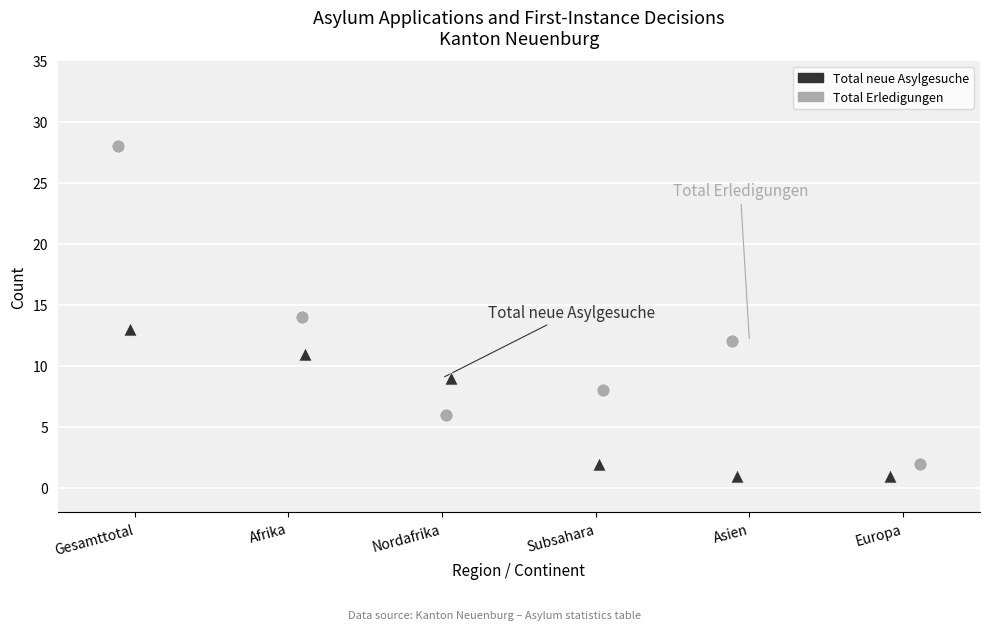

Which series contains the highest Y value?

Total Erledigungen